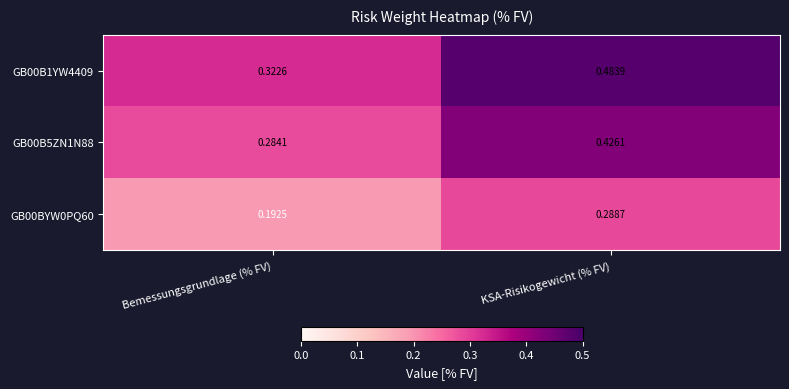

At which category is the sum across all series the highest?

KSA-Risikogewicht (% FV)